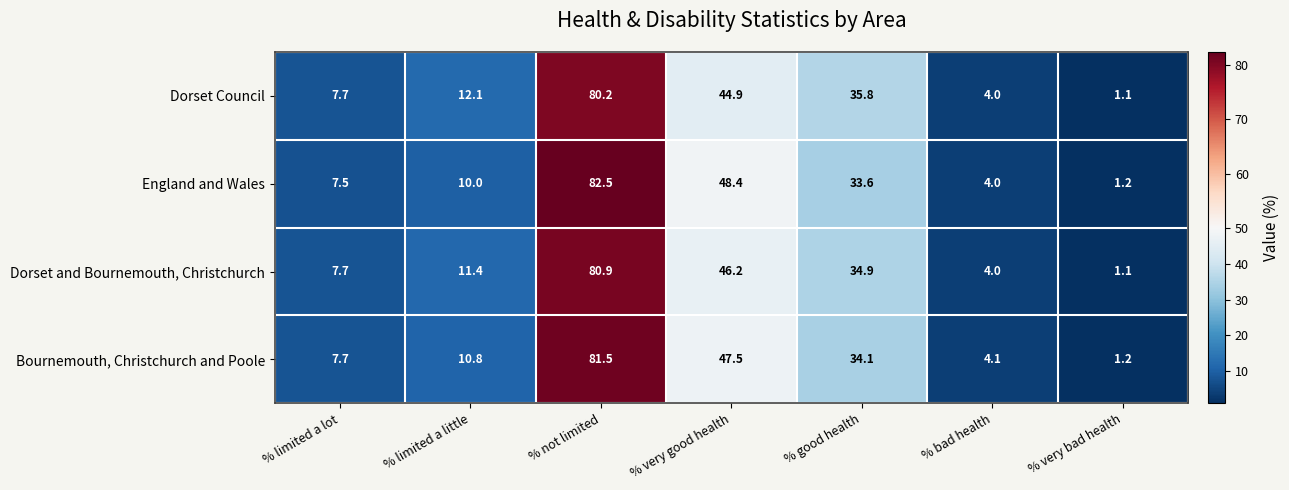

Between % not limited and % very bad health, which series saw the biggest shift?

England and Wales